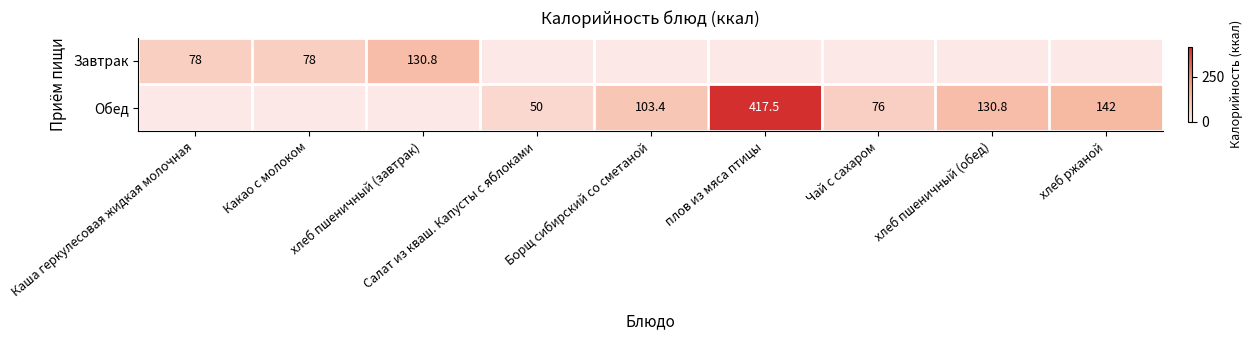

The value of Обед at Чай с сахаром is 42.0. True or false?

False